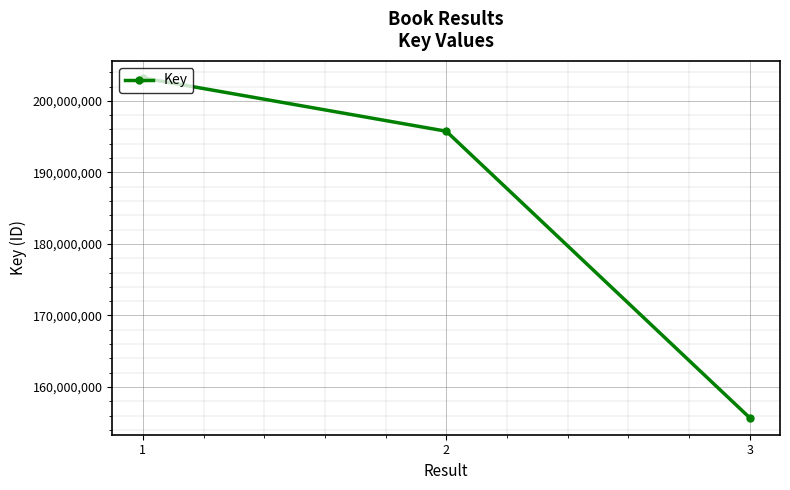

Which category has the highest value across all series?

1